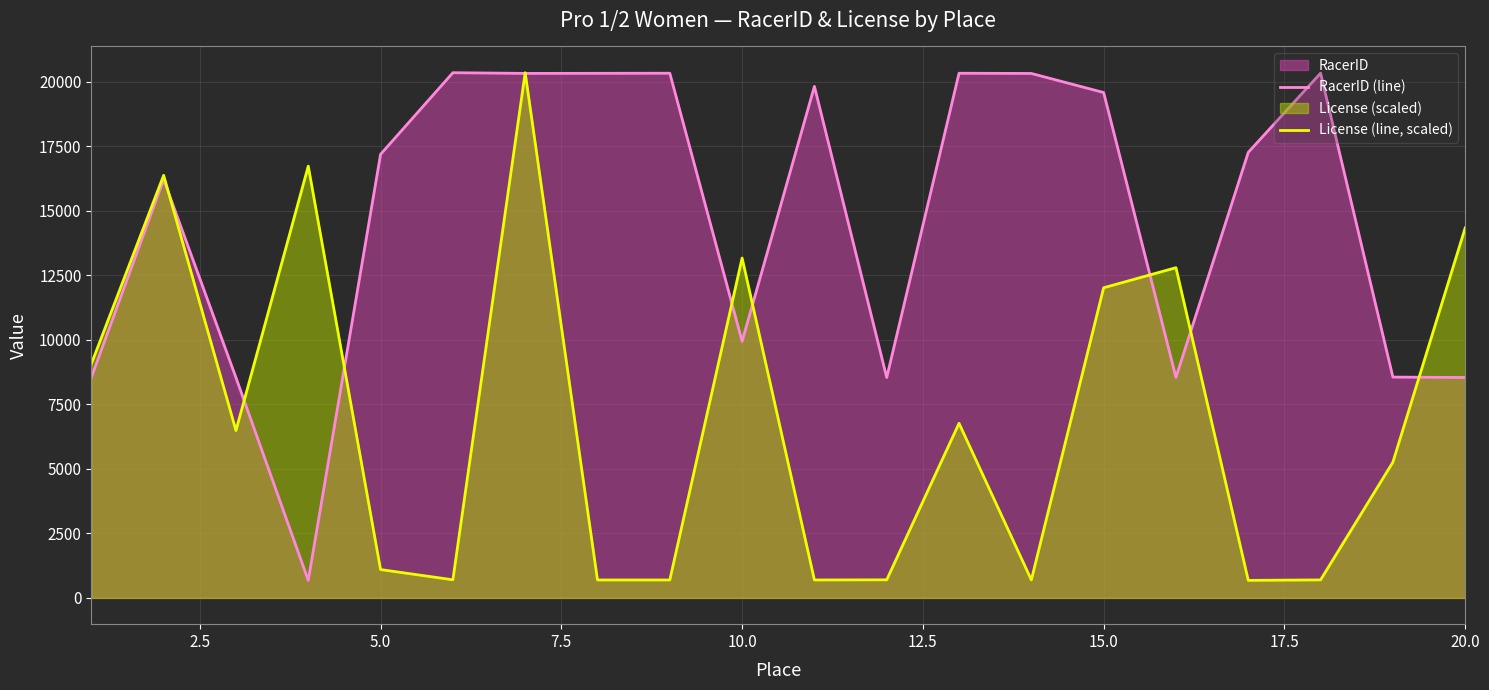

List the series in order of their overall mean, highest first.

RacerID (line), License (line, scaled)